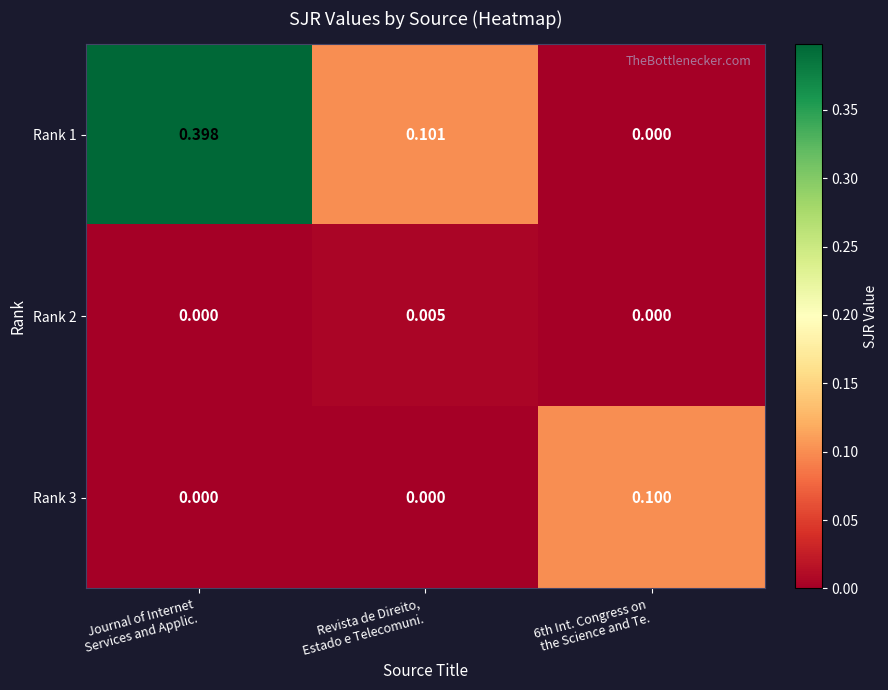

Which series has the widest spread of values?

Rank 1